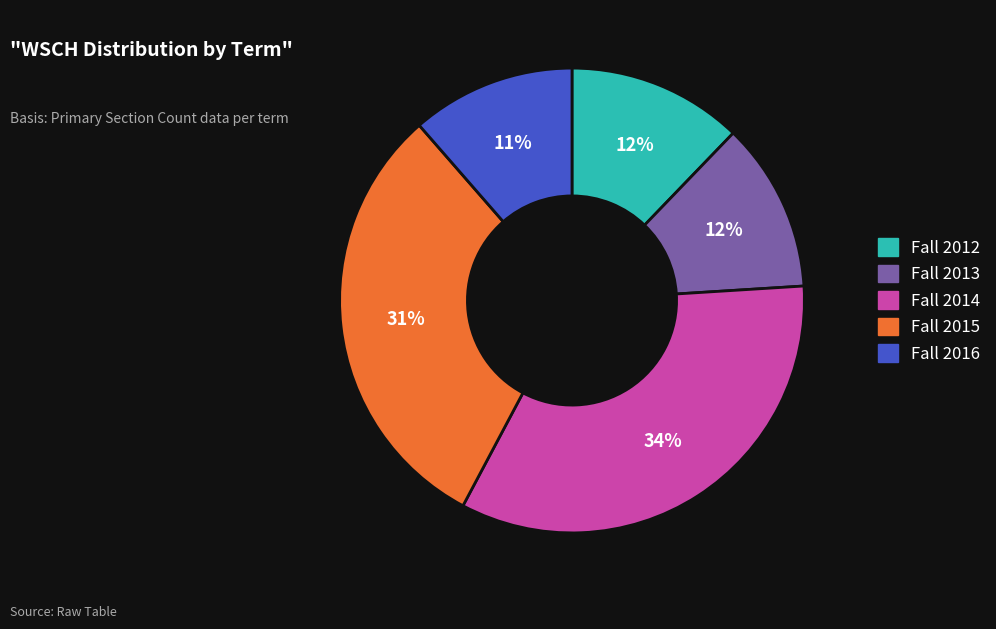

What percentage is the Fall 2015 slice, to the nearest percent?

31%